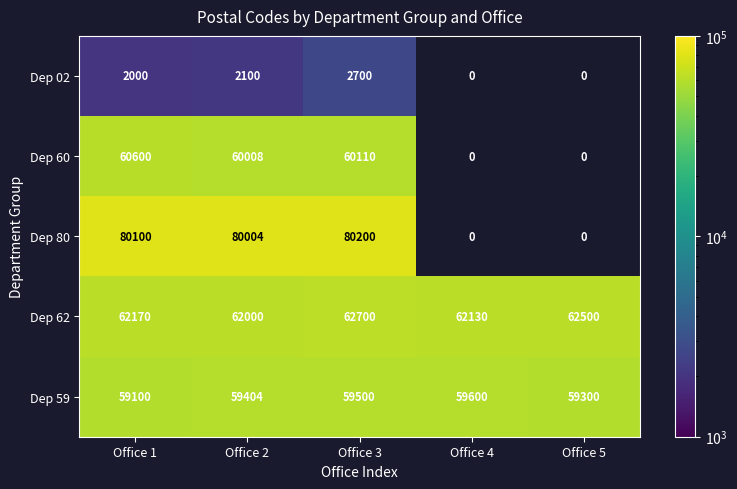

The value of Dep 59 at Office 5 is 89736. True or false?

False